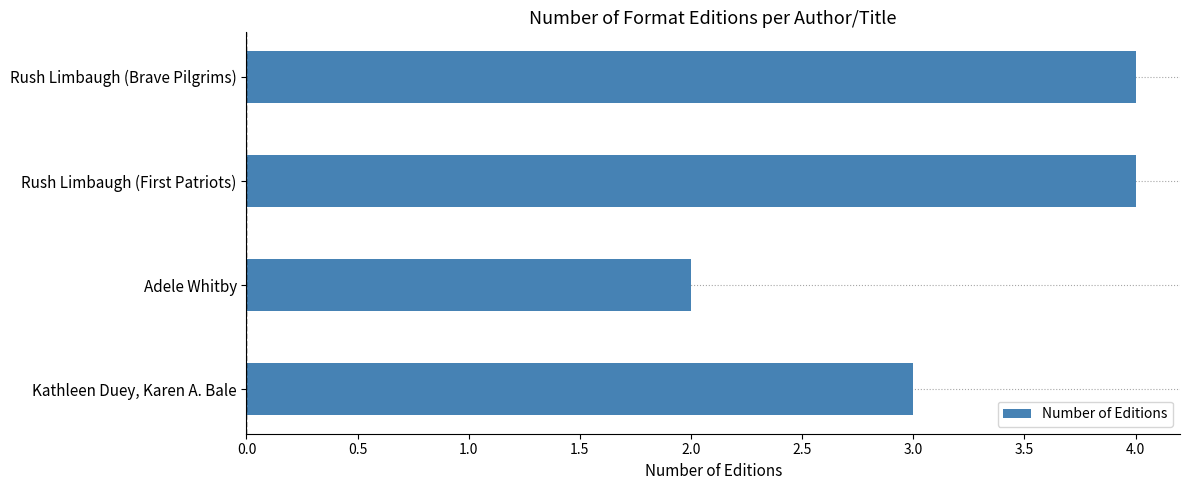

Between Rush Limbaugh (First Patriots) and Adele Whitby, which is larger?

Rush Limbaugh (First Patriots)